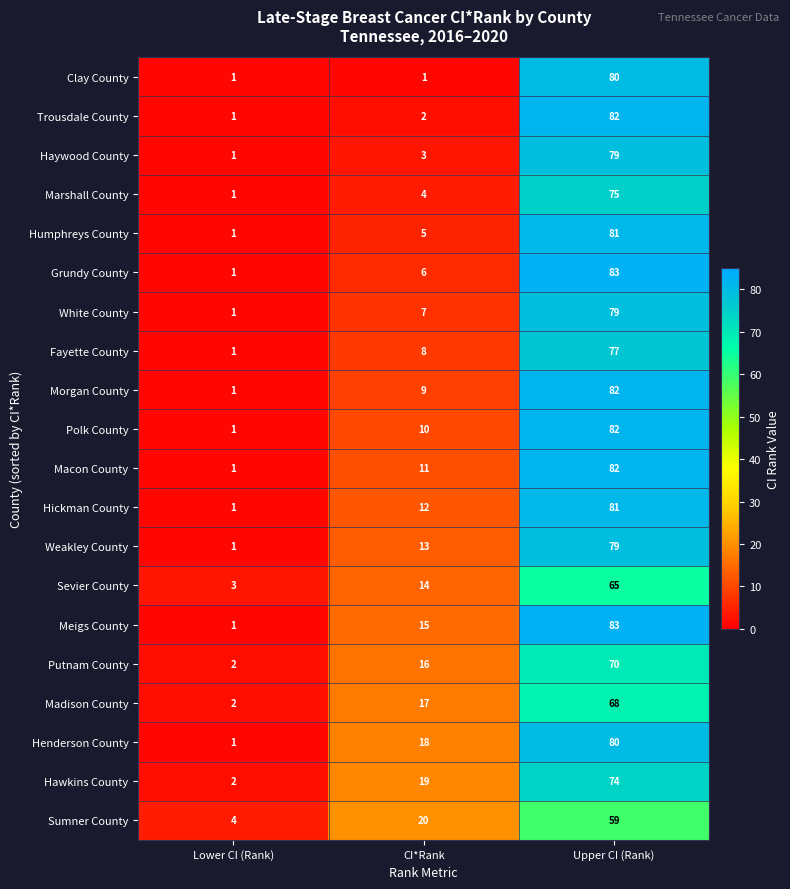

List the labels in order of Weakley County value, largest first.

Upper CI (Rank), CI*Rank, Lower CI (Rank)